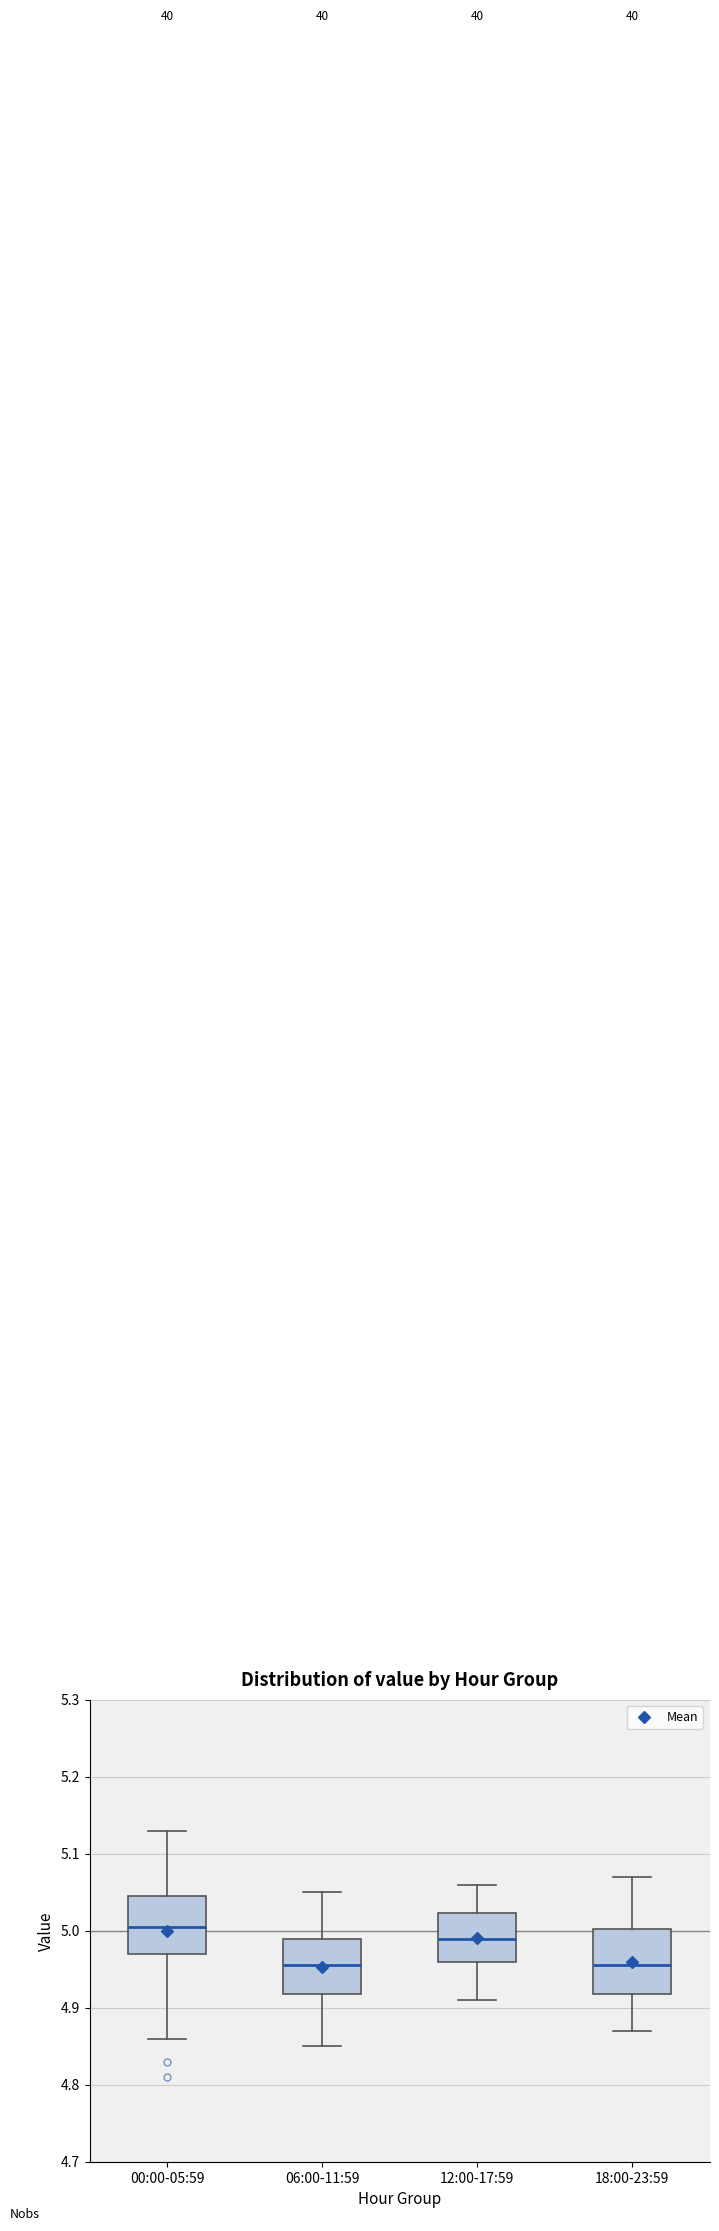

Reading left to right, transcribe this box plot: for each box, give where its median line is, the range the box spans, and where its two whiskers end, as read against the y-axis. The values are not printed on the chart, so give them approximately, as read against the axis.

00:00-05:59: median 5.01, box 4.97 to 5.05, whiskers 4.86 to 5.13
06:00-11:59: median 4.96, box 4.92 to 4.99, whiskers 4.85 to 5.05
12:00-17:59: median 4.99, box 4.96 to 5.02, whiskers 4.91 to 5.06
18:00-23:59: median 4.96, box 4.92 to 5.00, whiskers 4.87 to 5.07